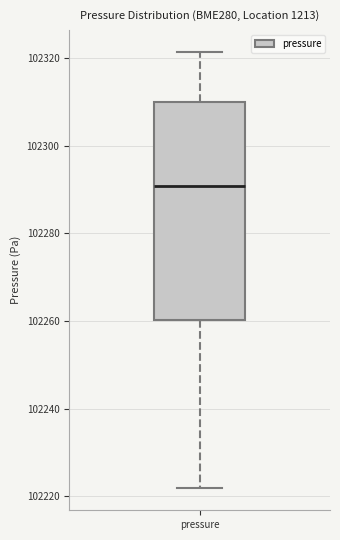

Where does the lower whisker of the box for pressure end on the y-axis? The values are not printed on the chart, so give them approximately, as read against the axis.

102222